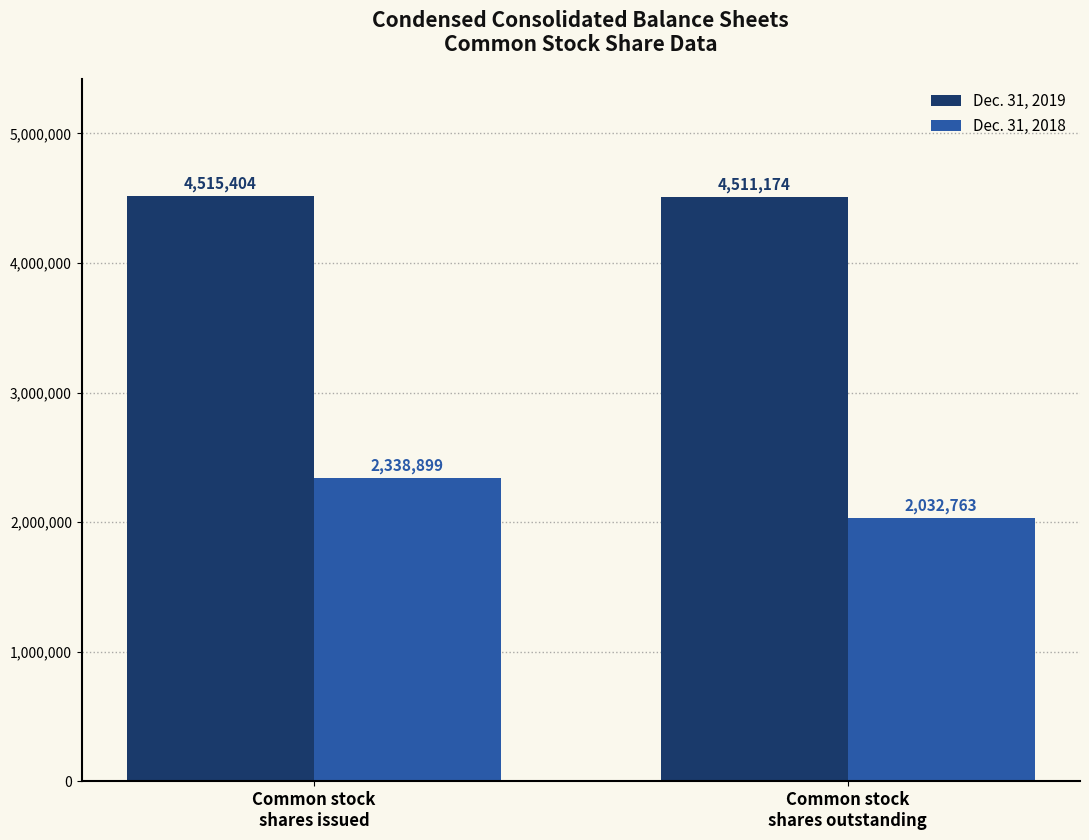

Is the value of Dec. 31, 2019 at Common stock
shares outstanding greater than the value of Dec. 31, 2018 at Common stock
shares issued?

Yes